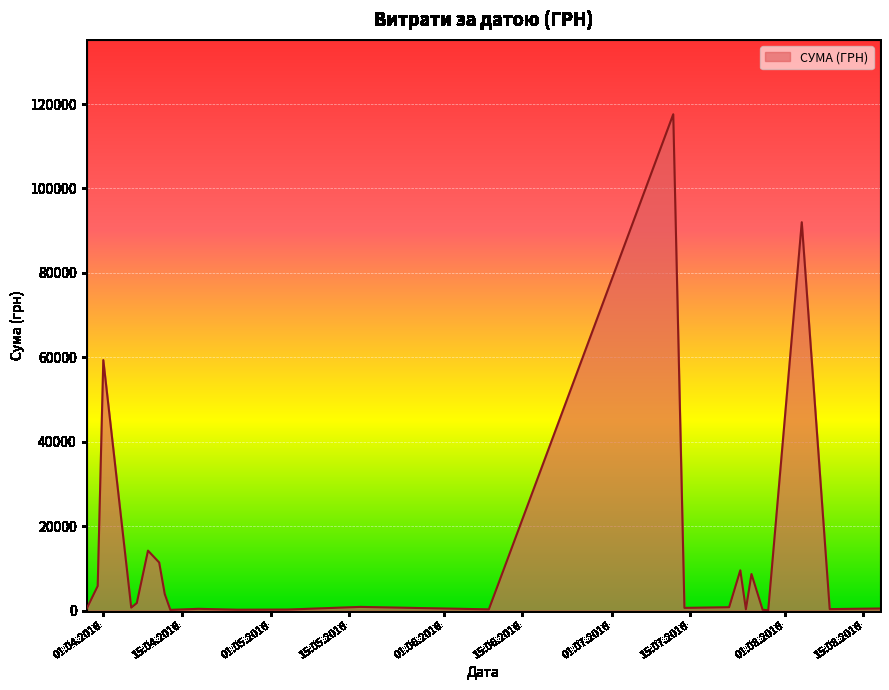

What is the difference between the maximum and minimum values?

117471.0